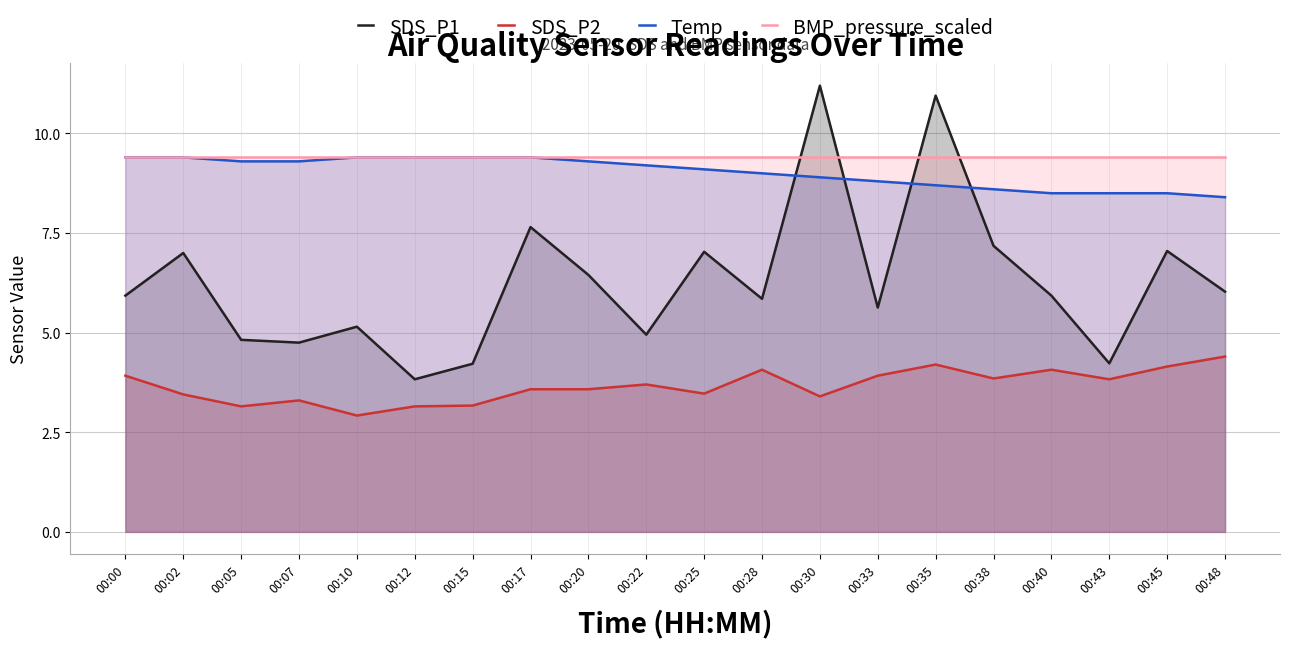

What are all the series names shown in the legend?

SDS_P1, SDS_P2, Temp, BMP_pressure_scaled